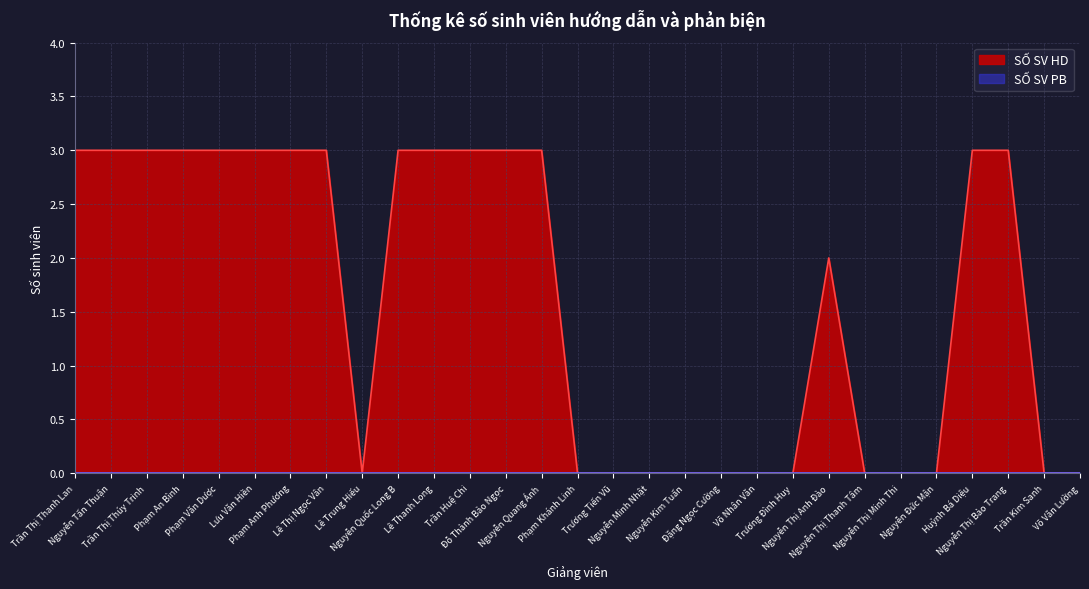

What is the difference between the maximum and minimum values?

3